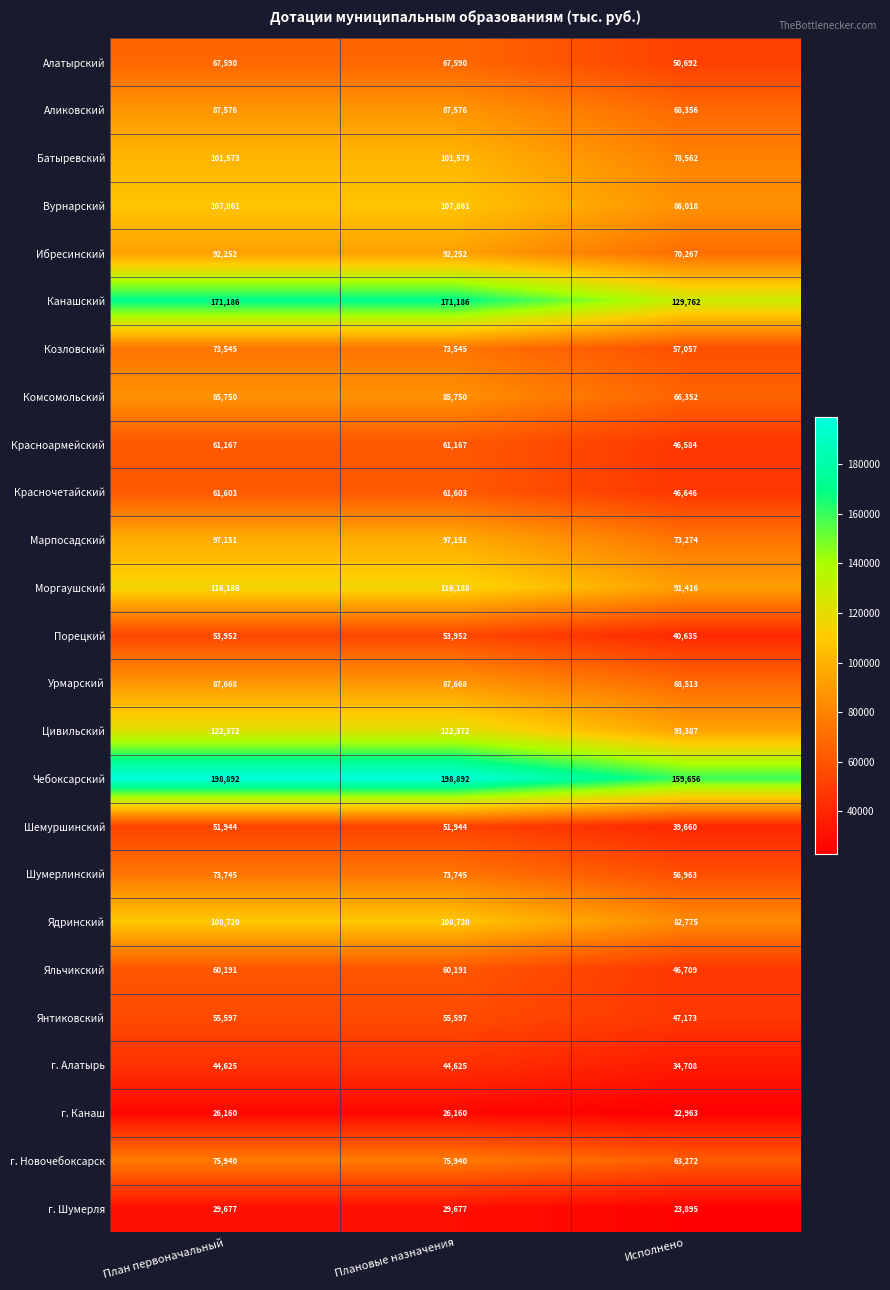

Rank the series by their maximum value, from highest to lowest.

Чебоксарский, Канашский, Цивильский, Моргаушский, Ядринский, Вурнарский, Батыревский, Марпосадский, Ибресинский, Урмарский, Аликовский, Комсомольский, г. Новочебоксарск, Шумерлинский, Козловский, Алатырский, Красночетайский, Красноармейский, Яльчикский, Янтиковский, Порецкий, Шемуршинский, г. Алатырь, г. Шумерля, г. Канаш